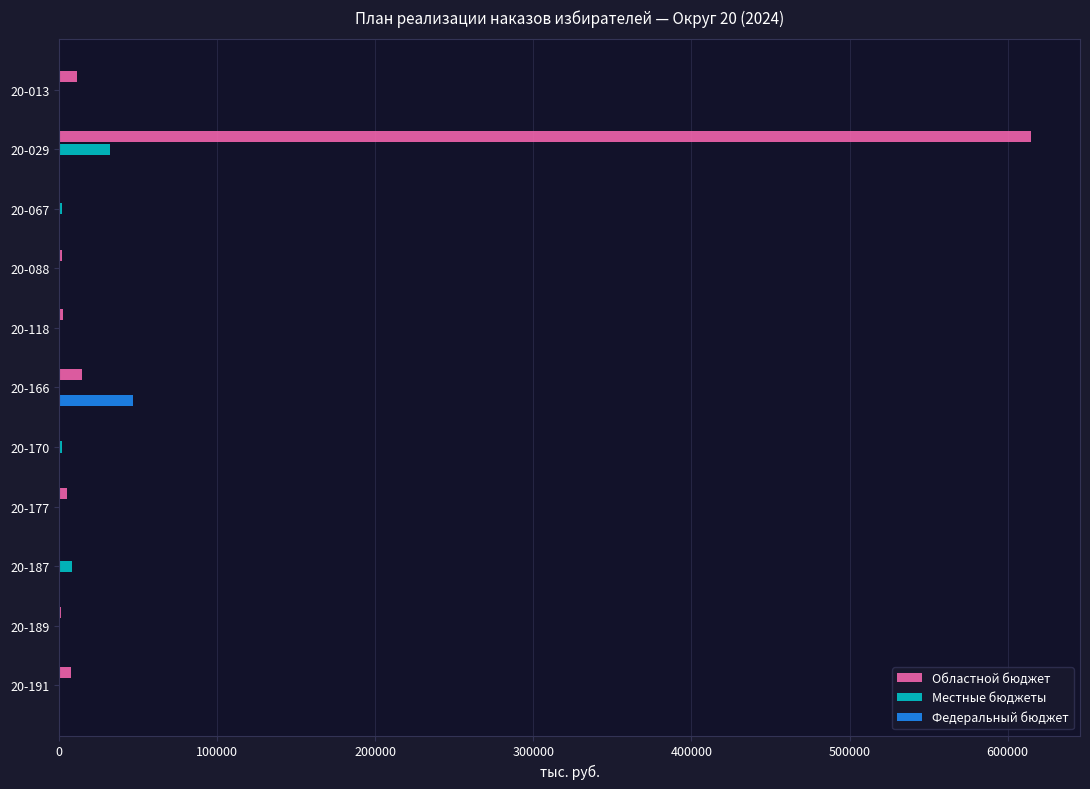

The value of Областной бюджет at 20-067 is 0.0. True or false?

True